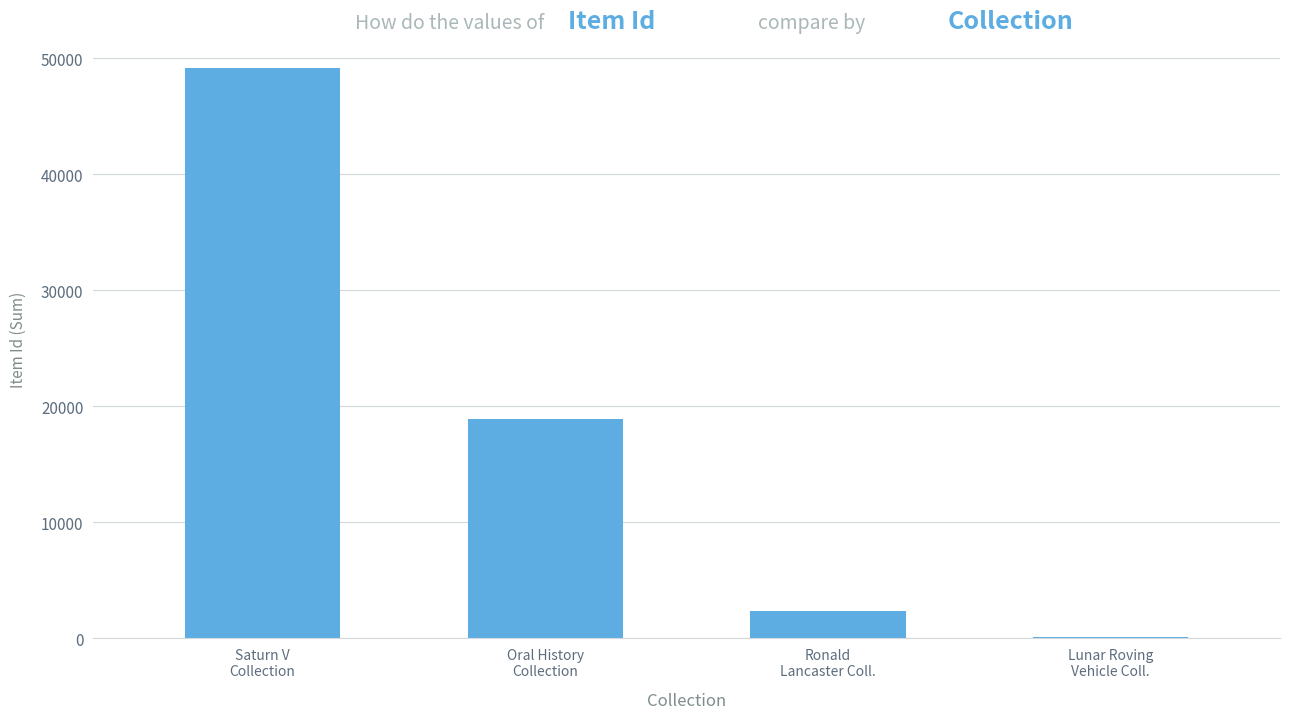

What is the greatest value displayed?

49206